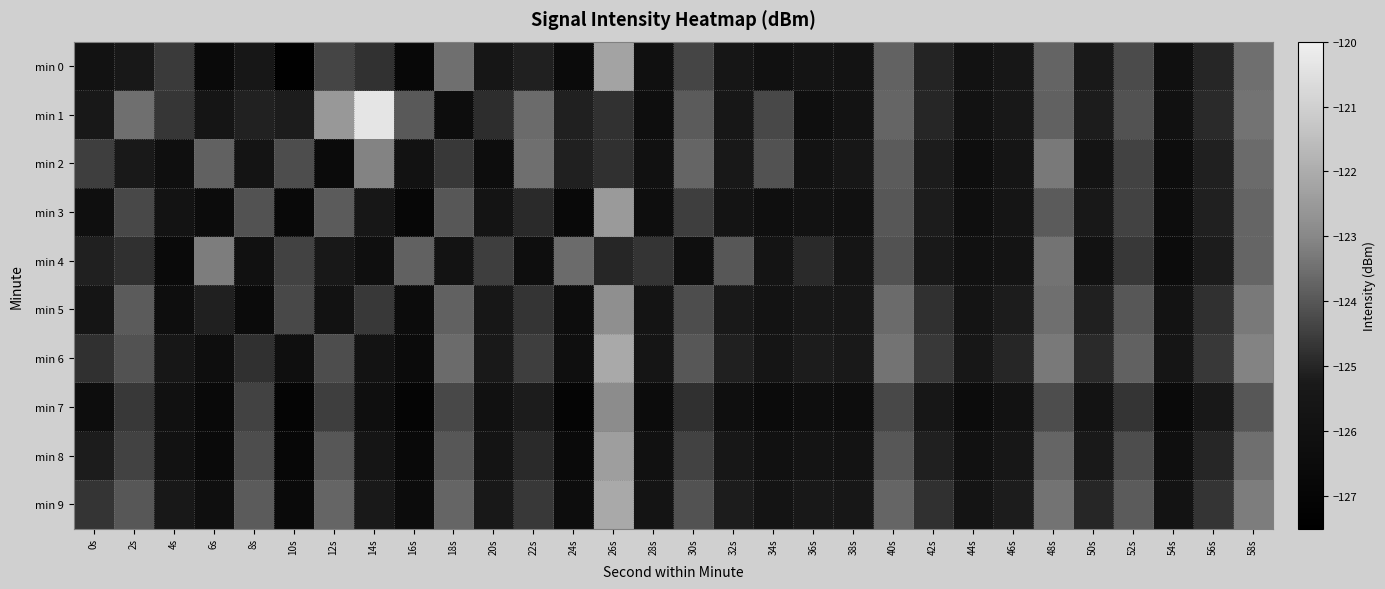

What is the difference between the highest and lowest values at 28s?

1.7